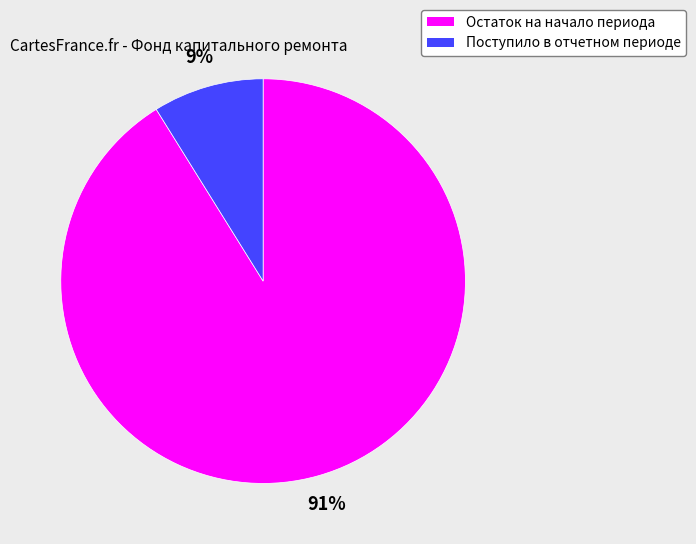

Combined, do Поступило в отчетном периоде and Остаток на начало периода account for over 50%?

Yes